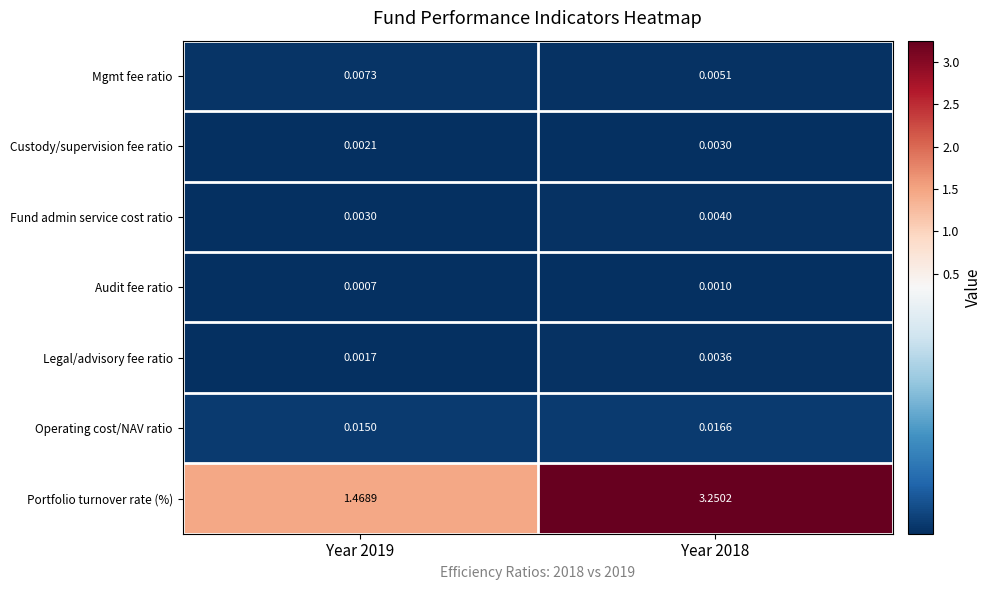

Which series has the widest spread of values?

Portfolio turnover rate (%)